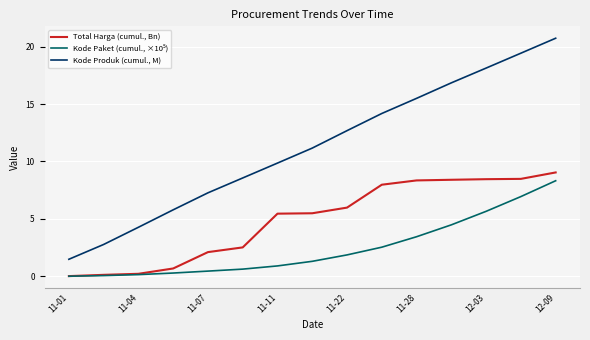

Which series has the largest total across all categories?

Kode Produk (cumul., M)